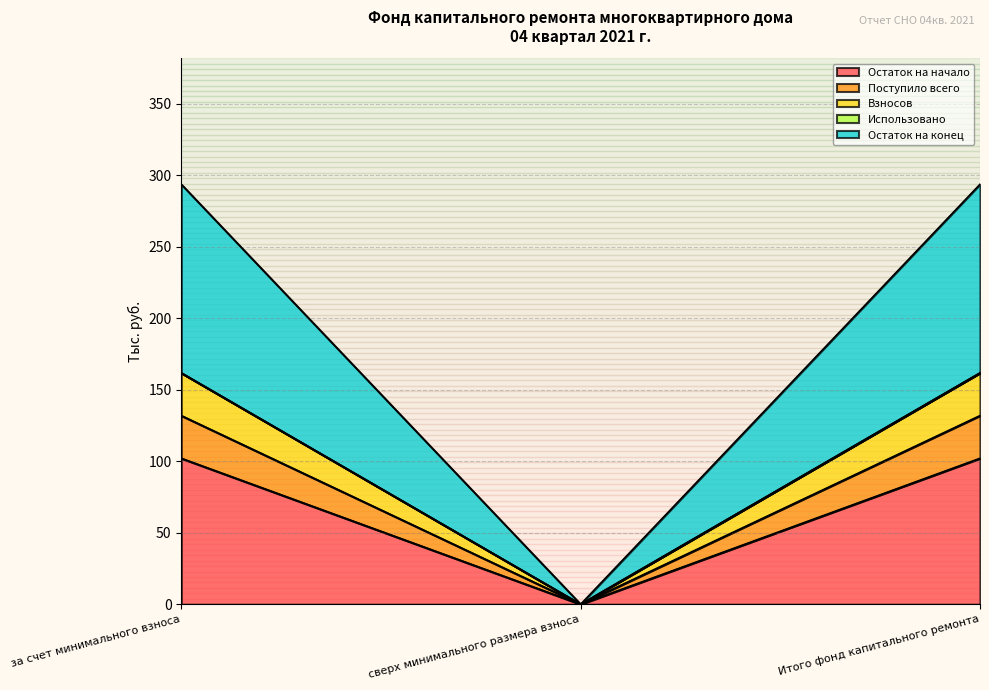

Is the value of Остаток на конец at сверх минимального размера взноса greater than the value of Остаток на начало at сверх минимального размера взноса?

No